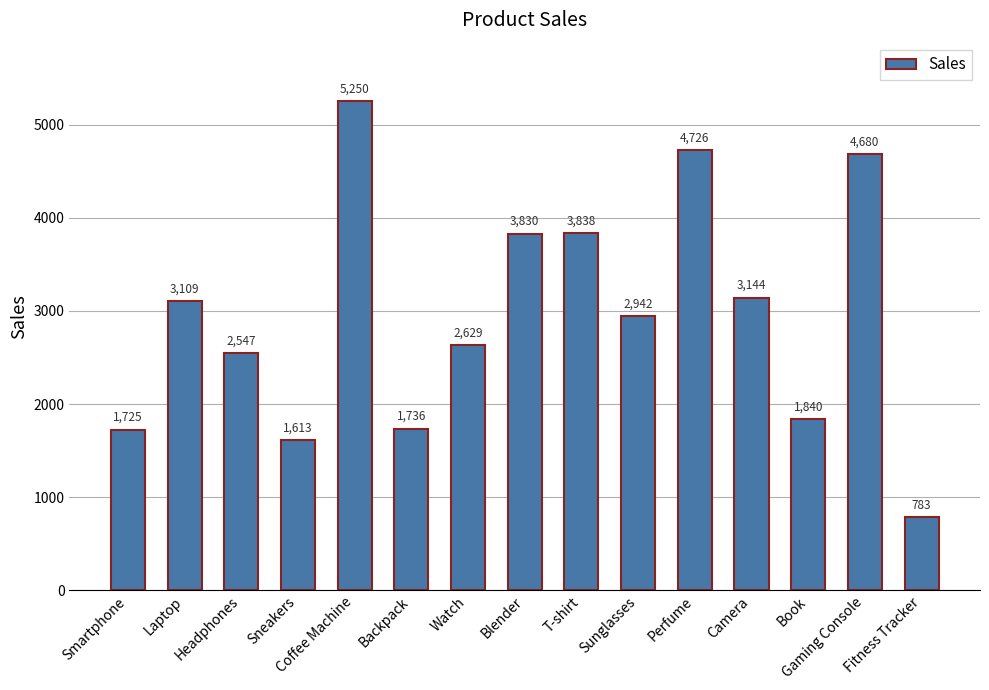

Is it true that the value at Headphones is 2547?

True